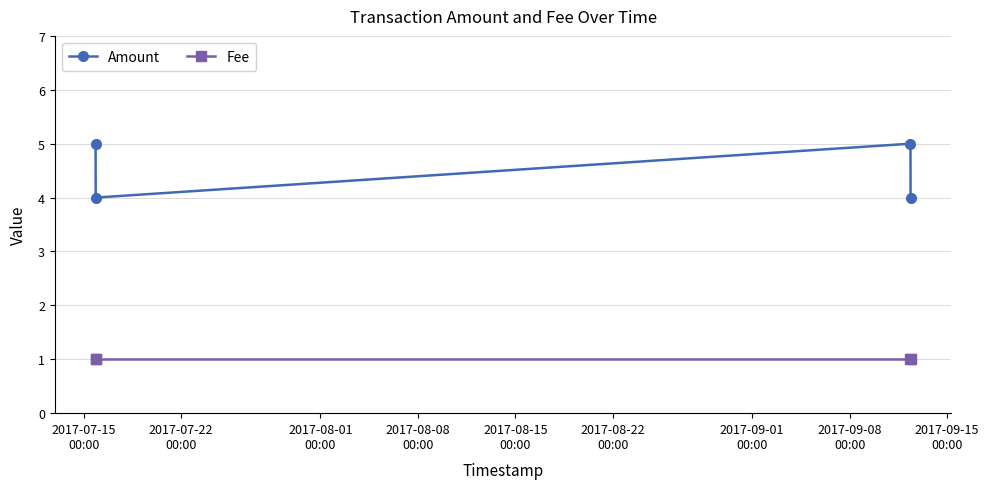

Rank the series by their maximum value, from lowest to highest.

Fee, Amount